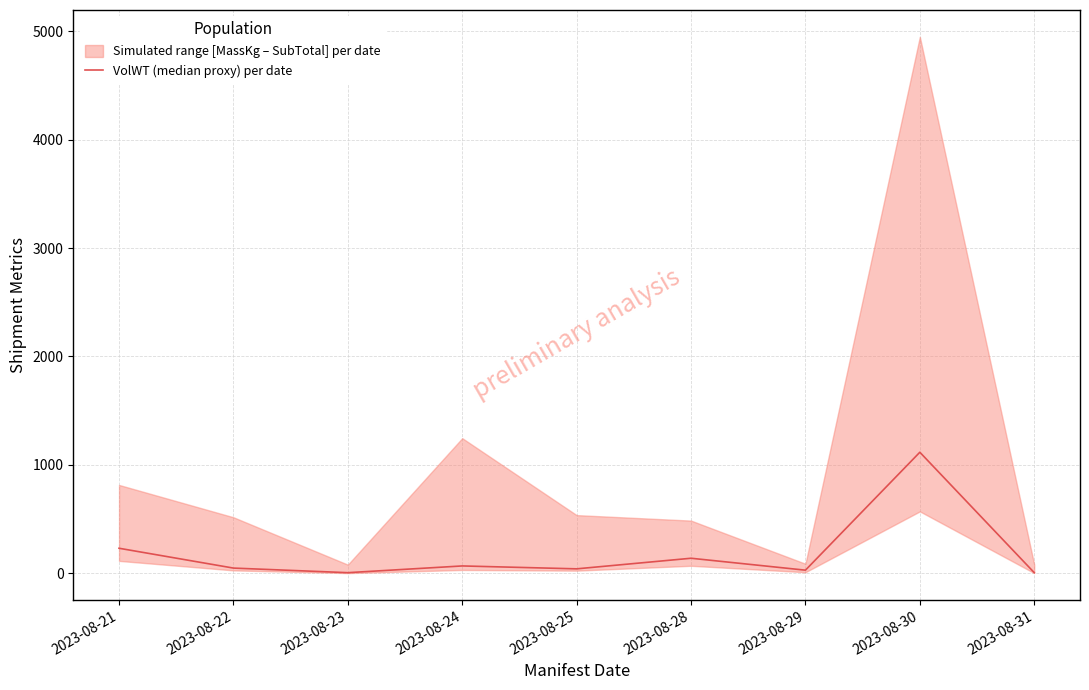

Which has a higher value, 2023-08-29 or 2023-08-31?

2023-08-29